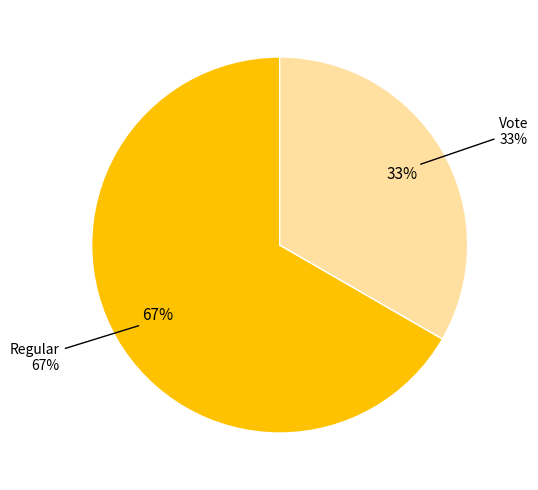

To the nearest percent, what percentage of the pie is Vote?

33%